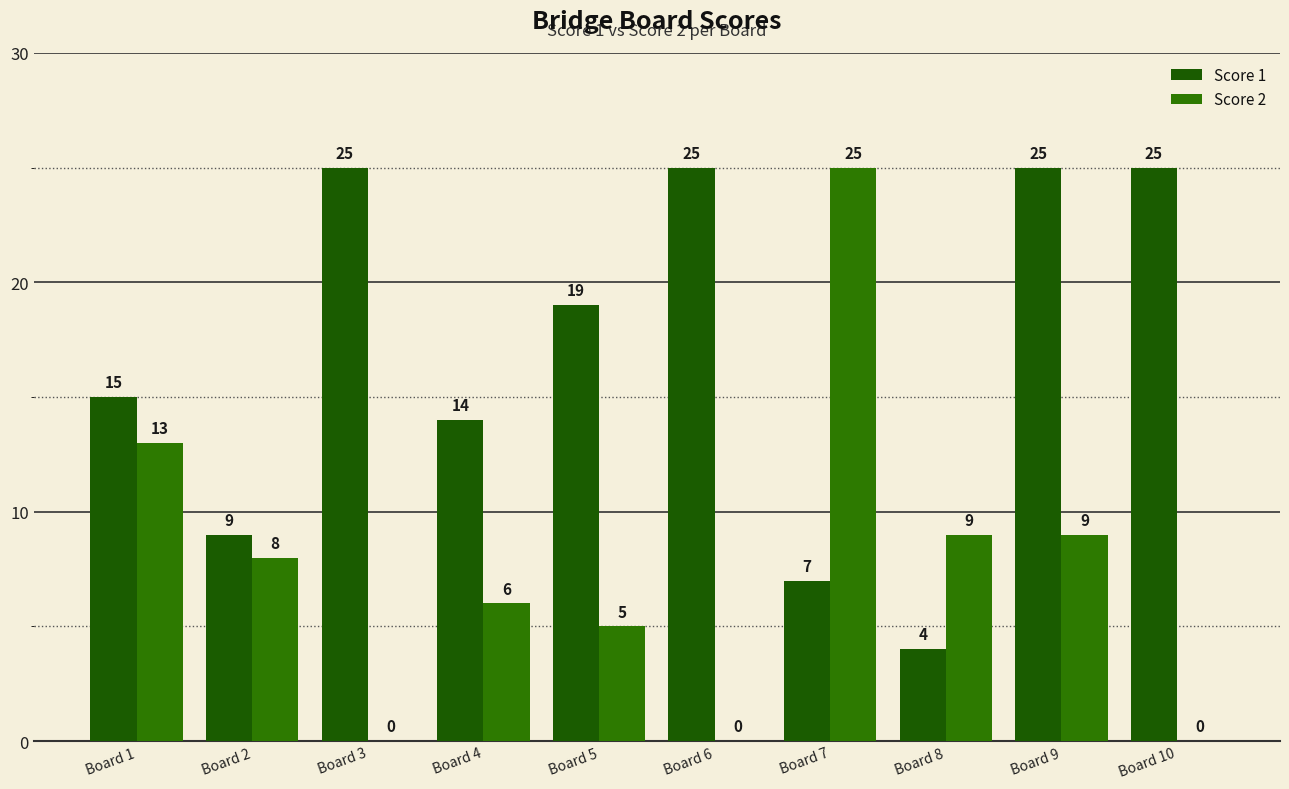

At which label does Score 1 first exceed 19?

Board 3